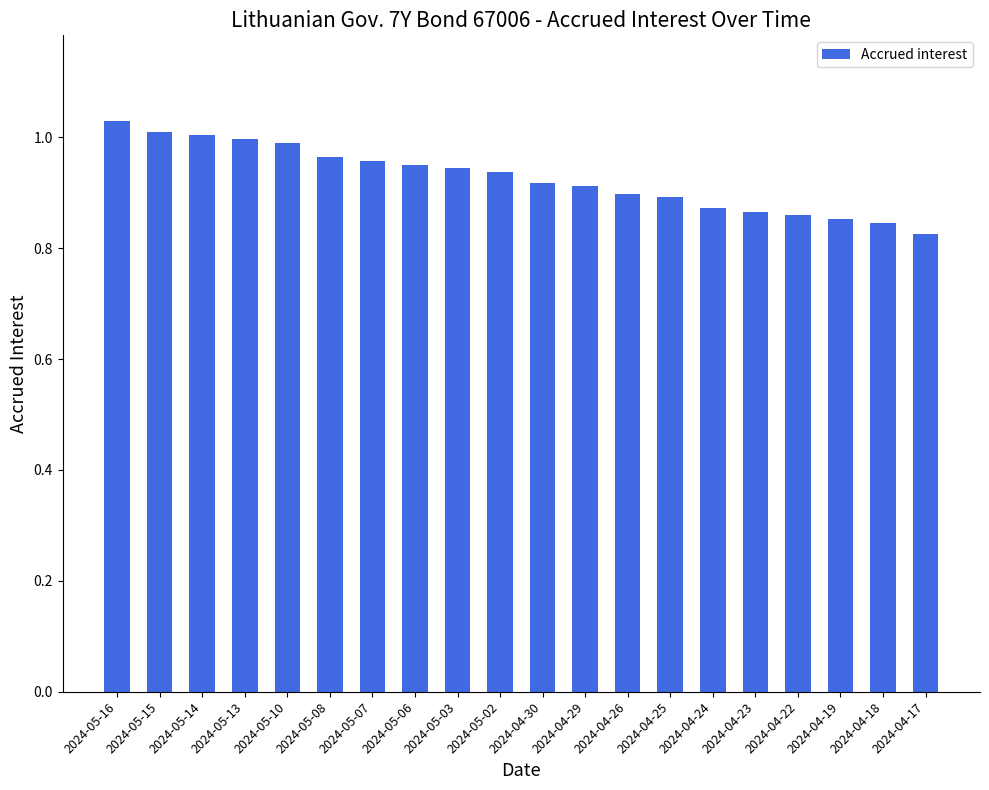

Which label corresponds to the largest value in the chart?

2024-05-16